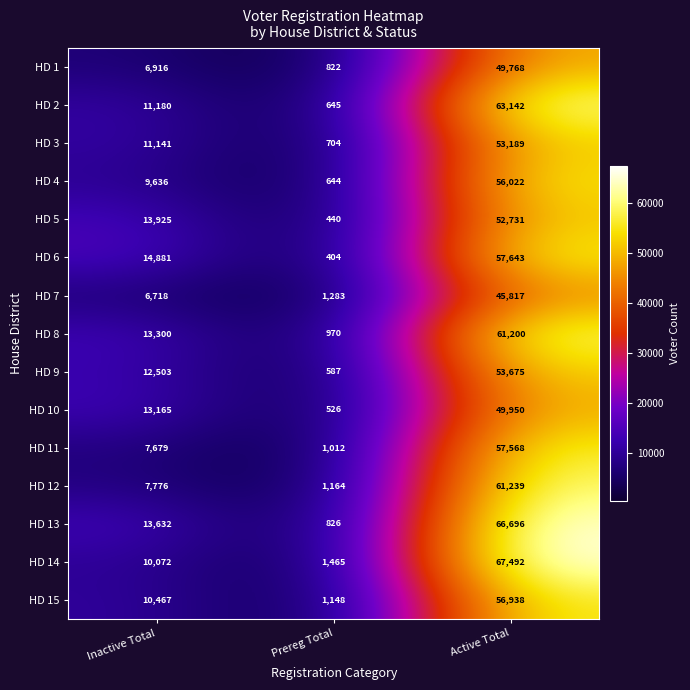

Rank the series by their maximum value, from lowest to highest.

HD 7, HD 1, HD 10, HD 5, HD 3, HD 9, HD 4, HD 15, HD 11, HD 6, HD 8, HD 12, HD 2, HD 13, HD 14